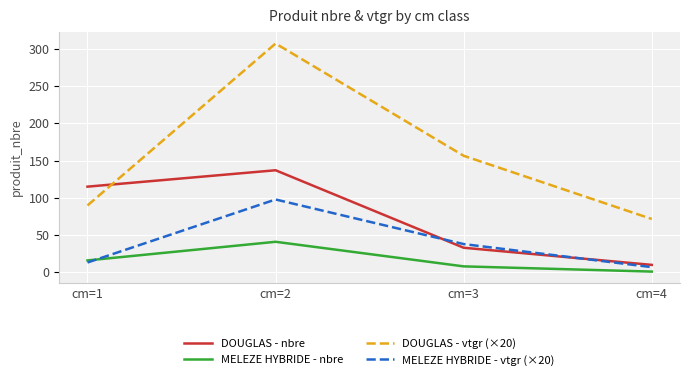

True or false: DOUGLAS - vtgr (×20) and MELEZE HYBRIDE - nbre intersect in this chart.

False